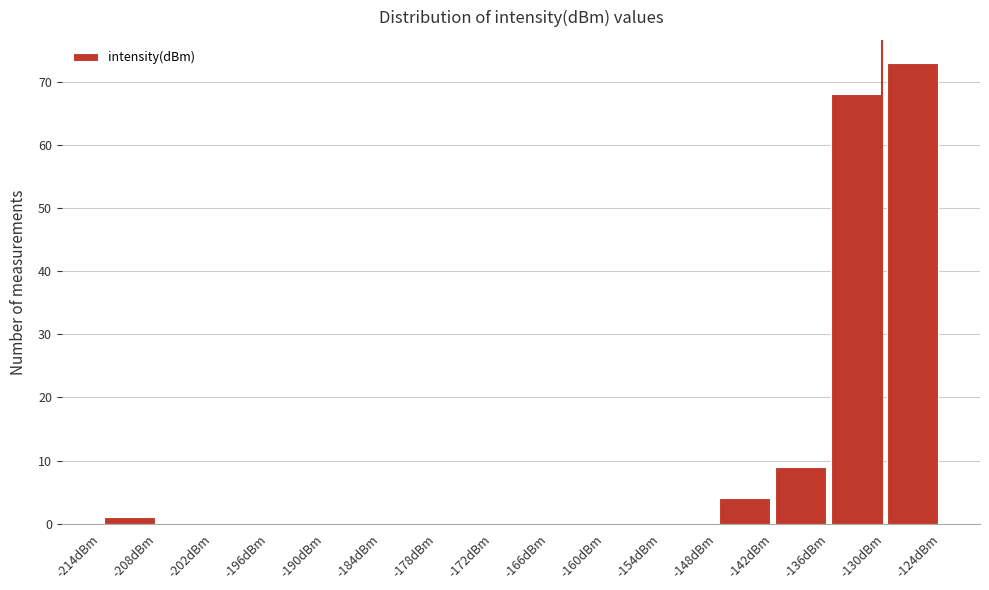

Reading left to right, list every bar in this chart as the range it spans on the x-axis followed by its height. Neither the bar edges nor the heights are printed on the chart, so give them approximately, as read against the axes.

-214 to -208: 1
-208 to -202: 0
-202 to -196: 0
-196 to -190: 0
-190 to -184: 0
-184 to -178: 0
-178 to -172: 0
-172 to -166: 0
-166 to -160: 0
-160 to -154: 0
-154 to -148: 0
-148 to -142: 4
-142 to -136: 9
-136 to -130: 68
-130 to -124: 73